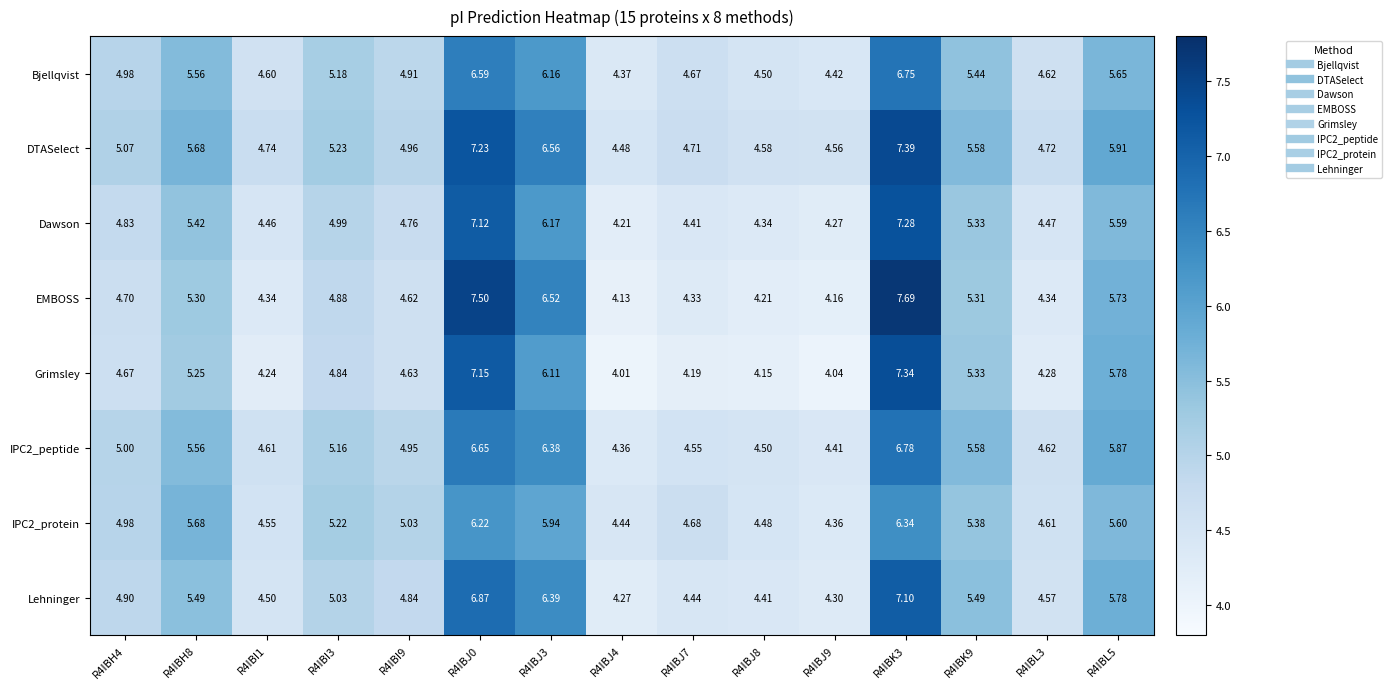

Which series has the largest total across all categories?

DTASelect